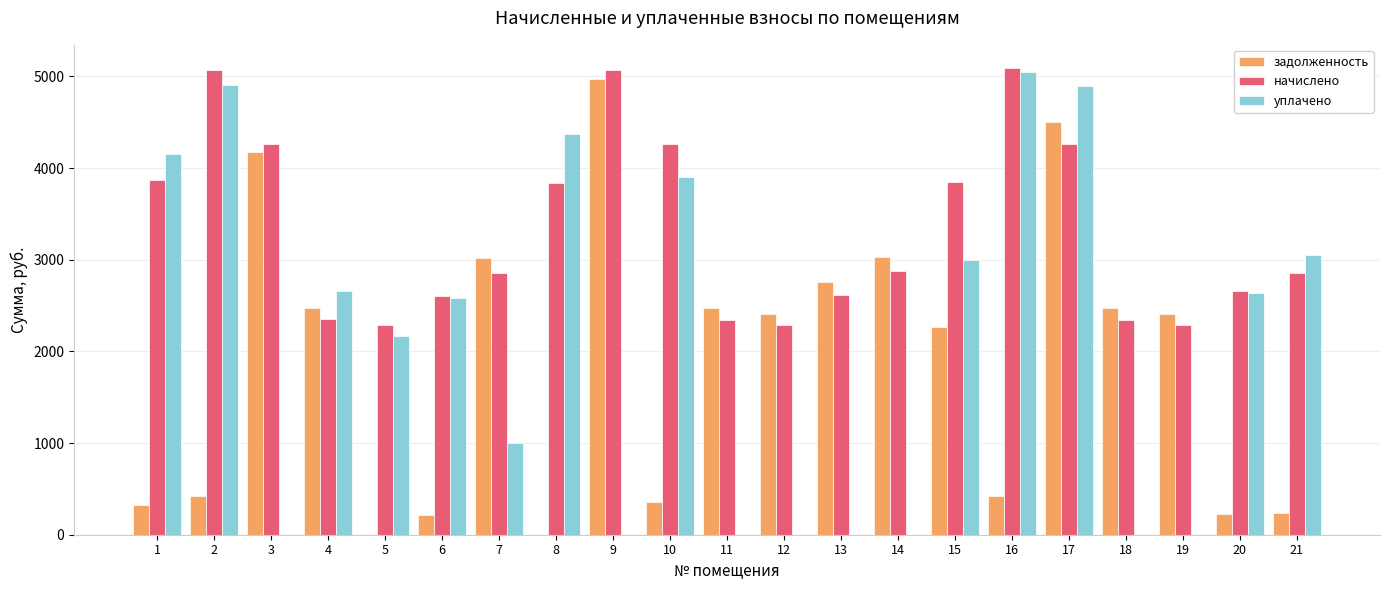

At which category is the sum across all series the highest?

17